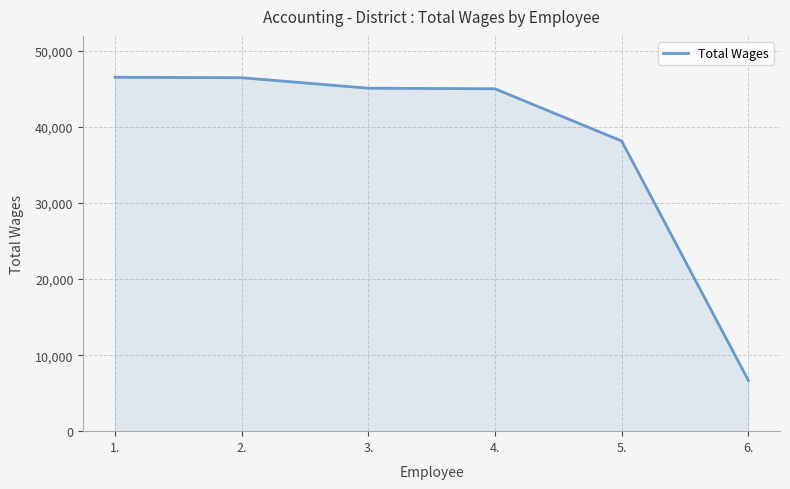

What is the change in value from 1. to 5.?

-8389